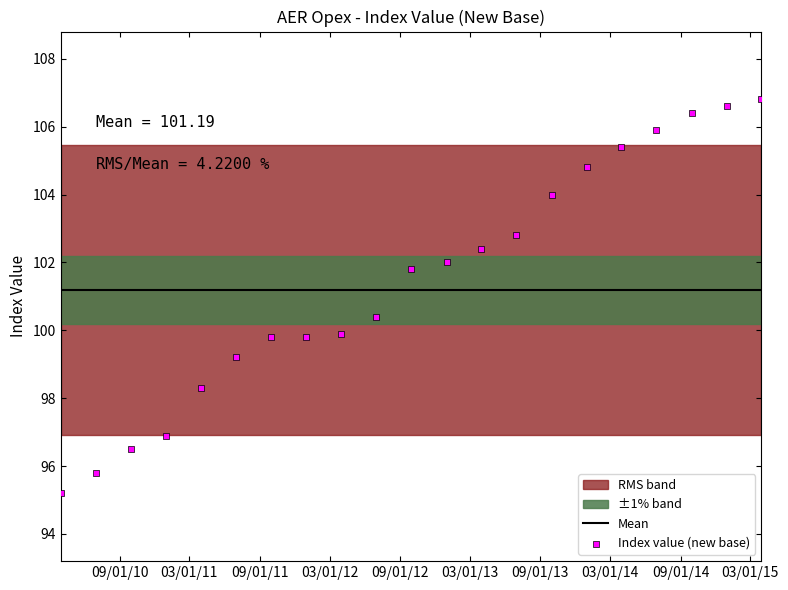

What is the range of X values (max minus min)?

1826.0